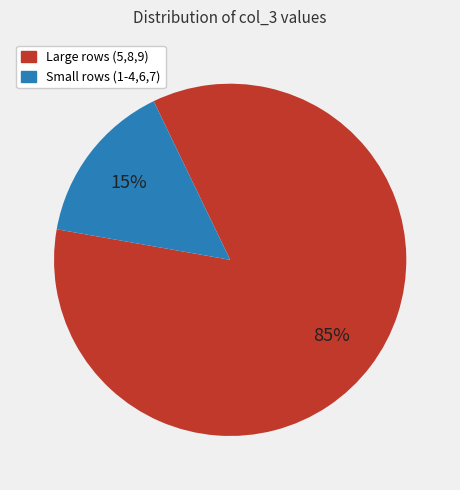

To the nearest percent, what is the difference between the largest and smallest slice percentages?

70%